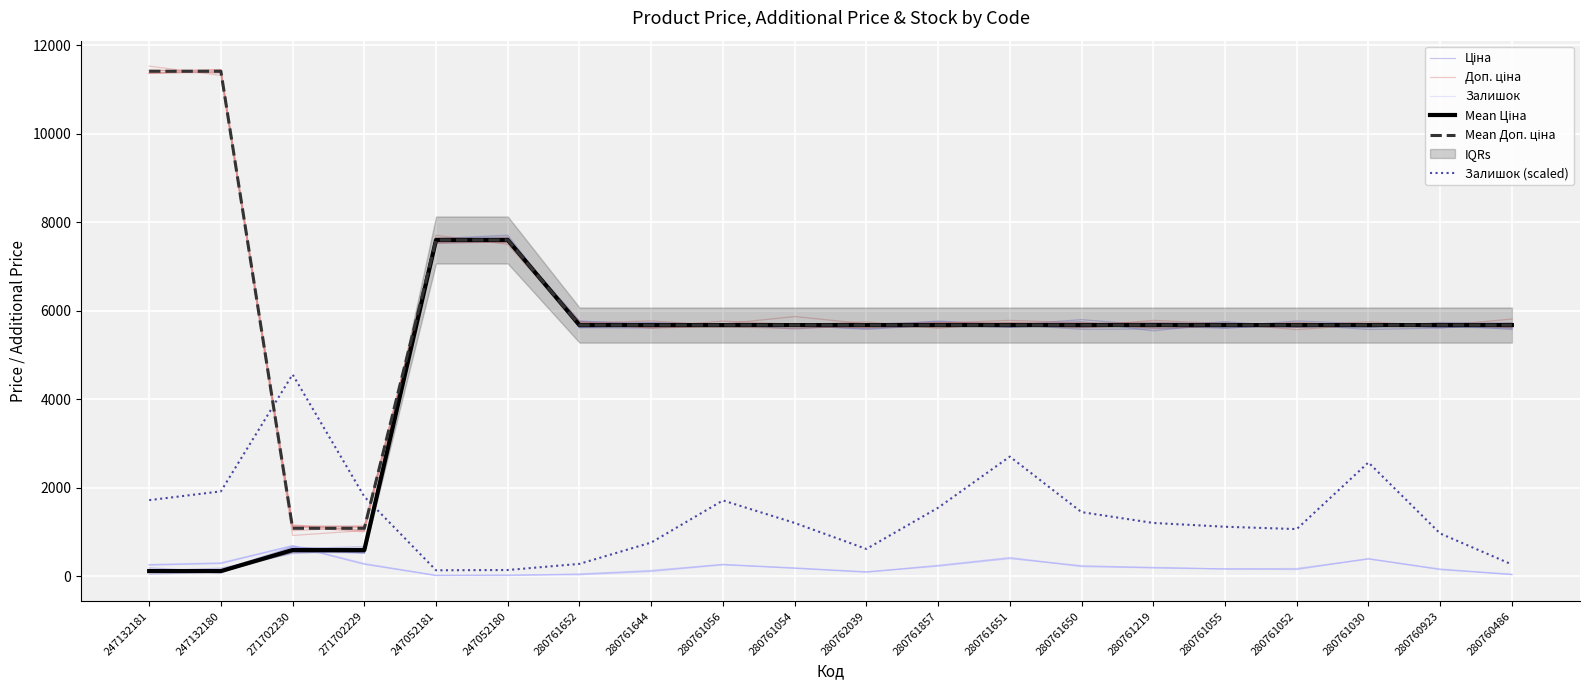

True or false: Доп. ціна and Залишок cross at least once.

False